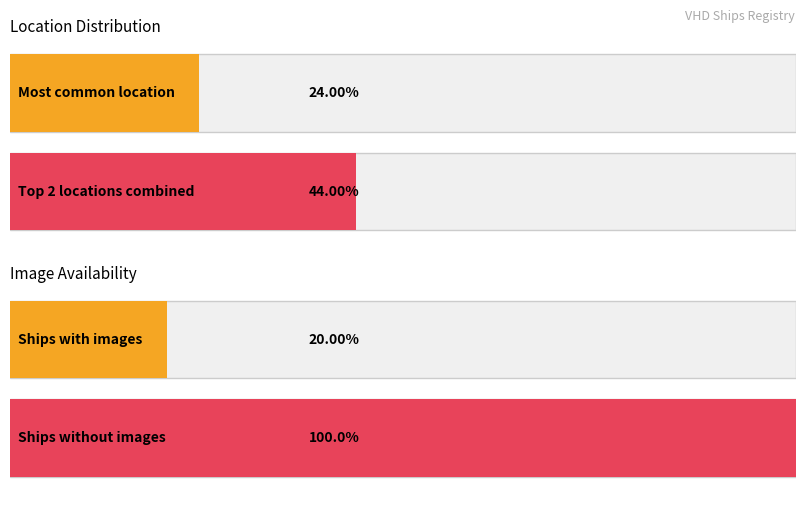

Are the bars grouped side by side (vs. stacked)?

No